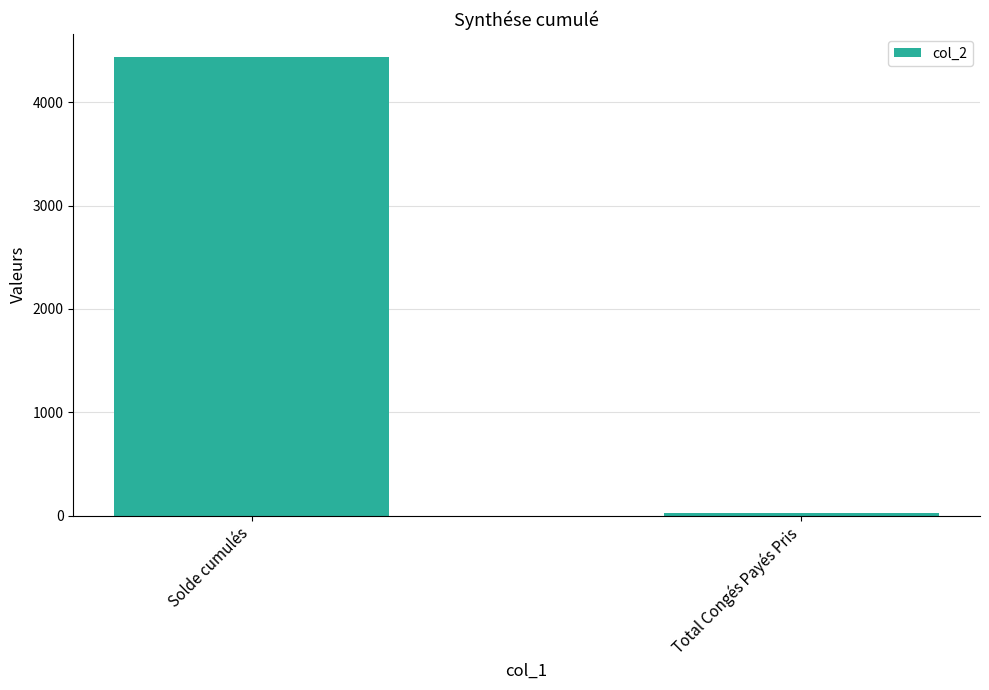

How many distinct data groups are displayed?

1